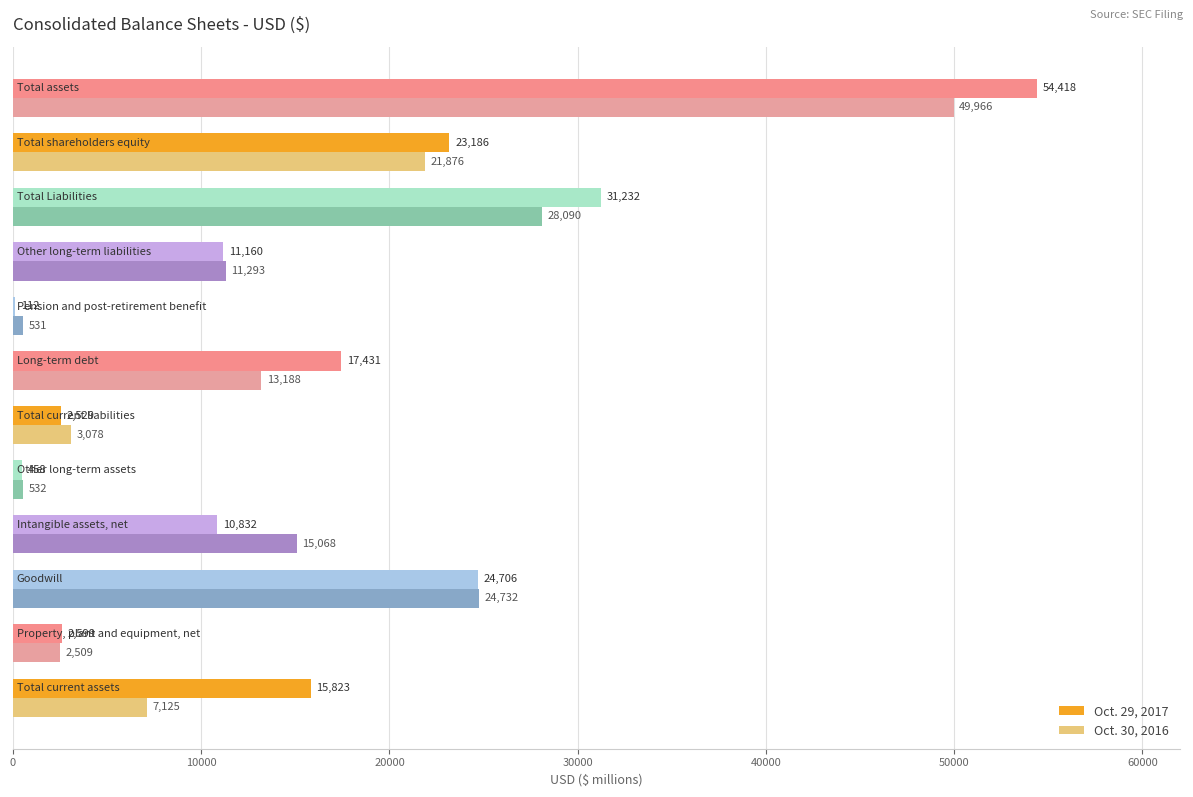

How many distinct data groups are displayed?

2